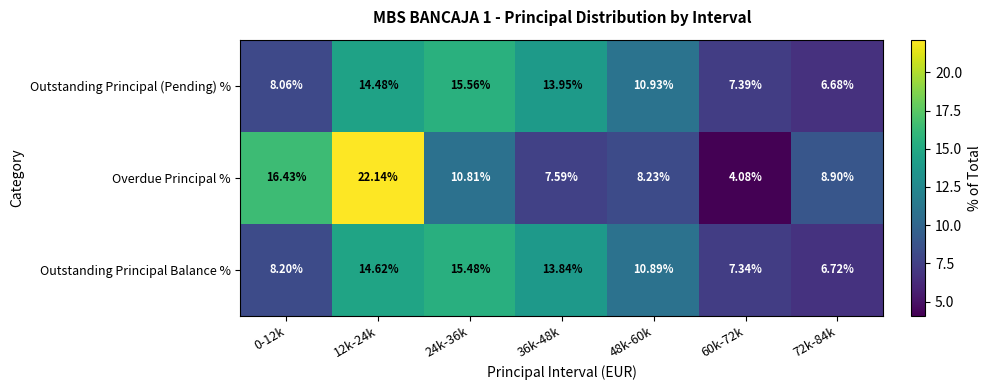

Between 12k-24k and 36k-48k, which series saw the biggest shift?

Overdue Principal %